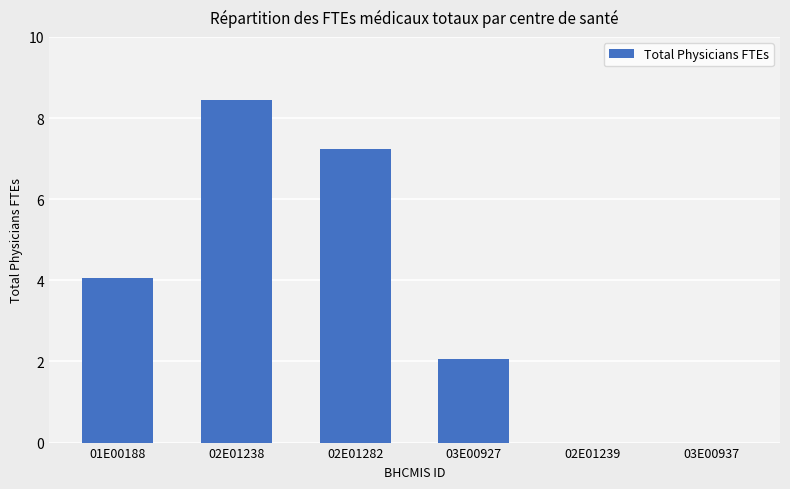

At which category does the chart reach its peak across all series?

02E01238